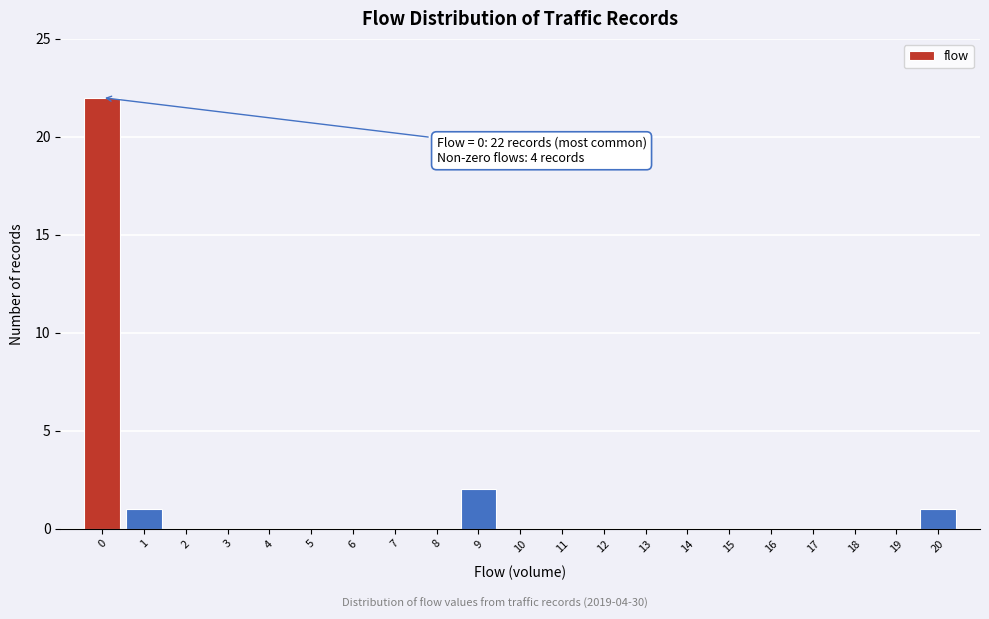

Which range on the x-axis has the tallest bar?

-0.5 to 0.5